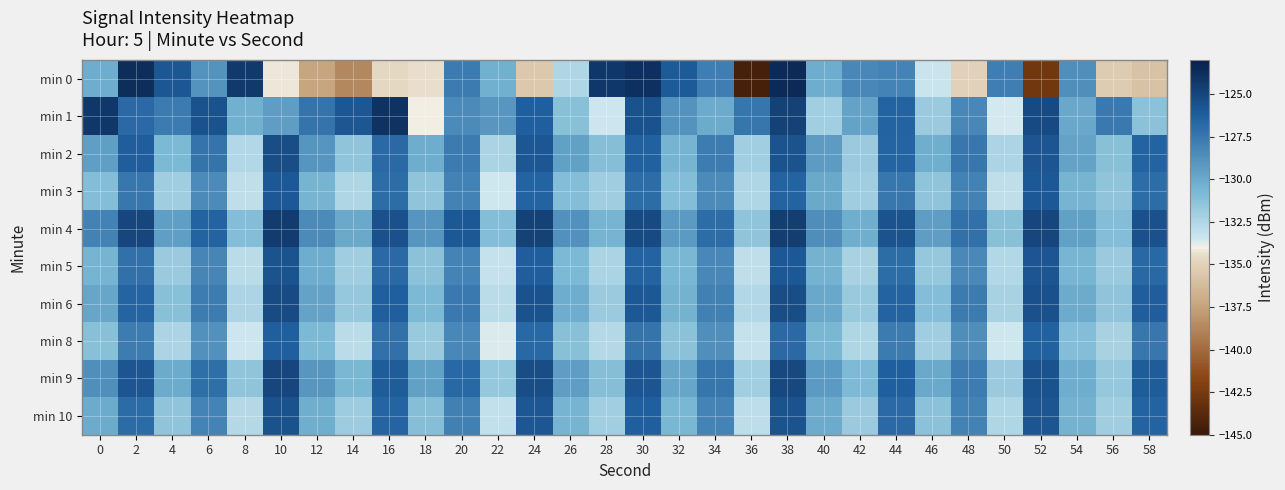

Which series has the widest spread of values?

min 0